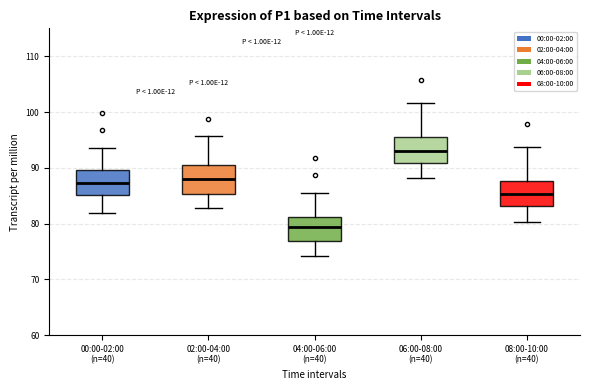

Where does the upper whisker of the box for 04:00-06:00 (n=40) end on the y-axis? The values are not printed on the chart, so give them approximately, as read against the axis.

86